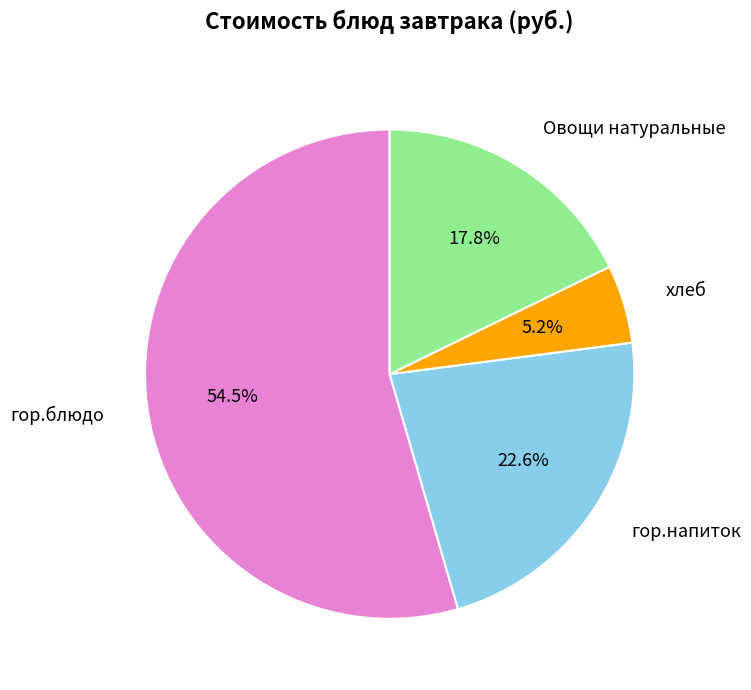

What is the smallest slice in the pie chart?

хлеб